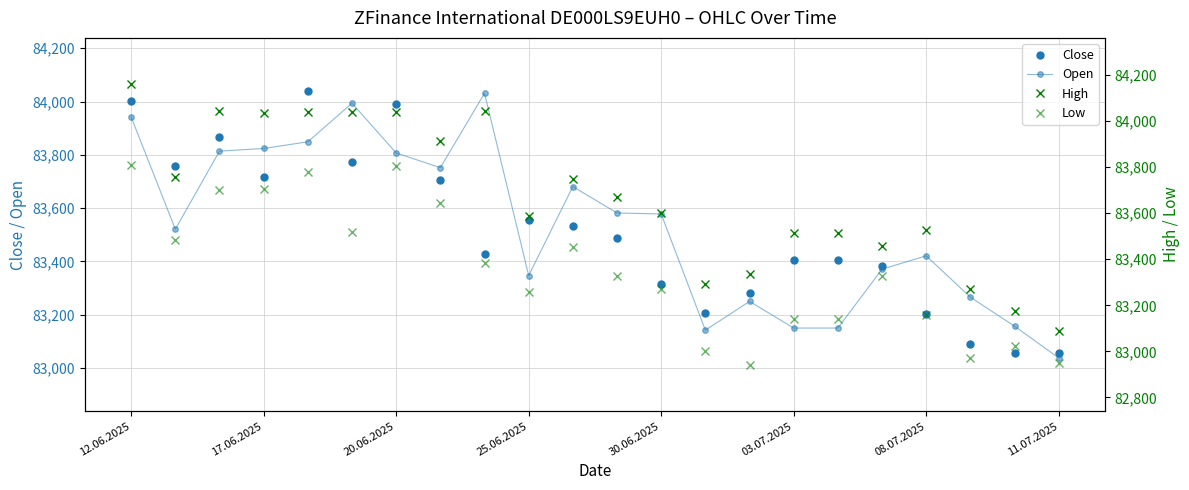

The value of Close at 20 is 83057. True or false?

True